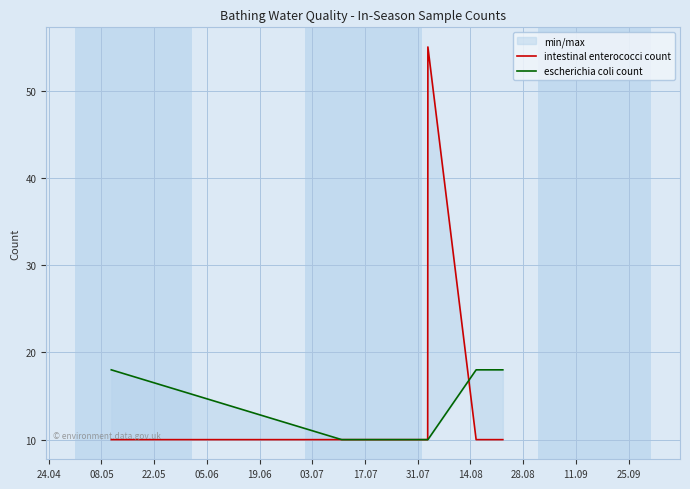

True or false: escherichia coli count has more than 2 points higher than both neighbors.

False